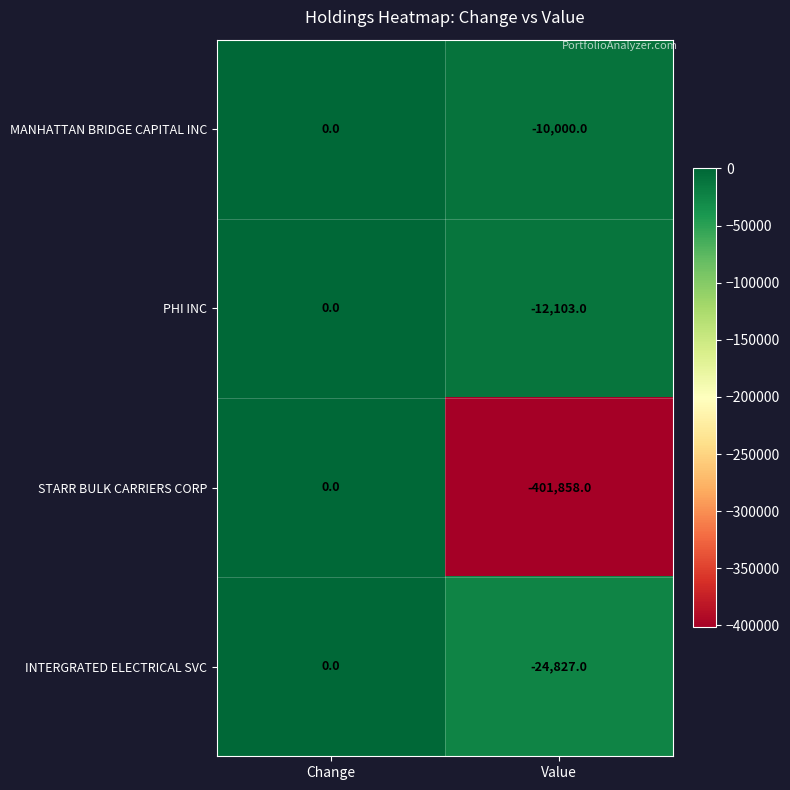

Count the number of data series in this chart.

4